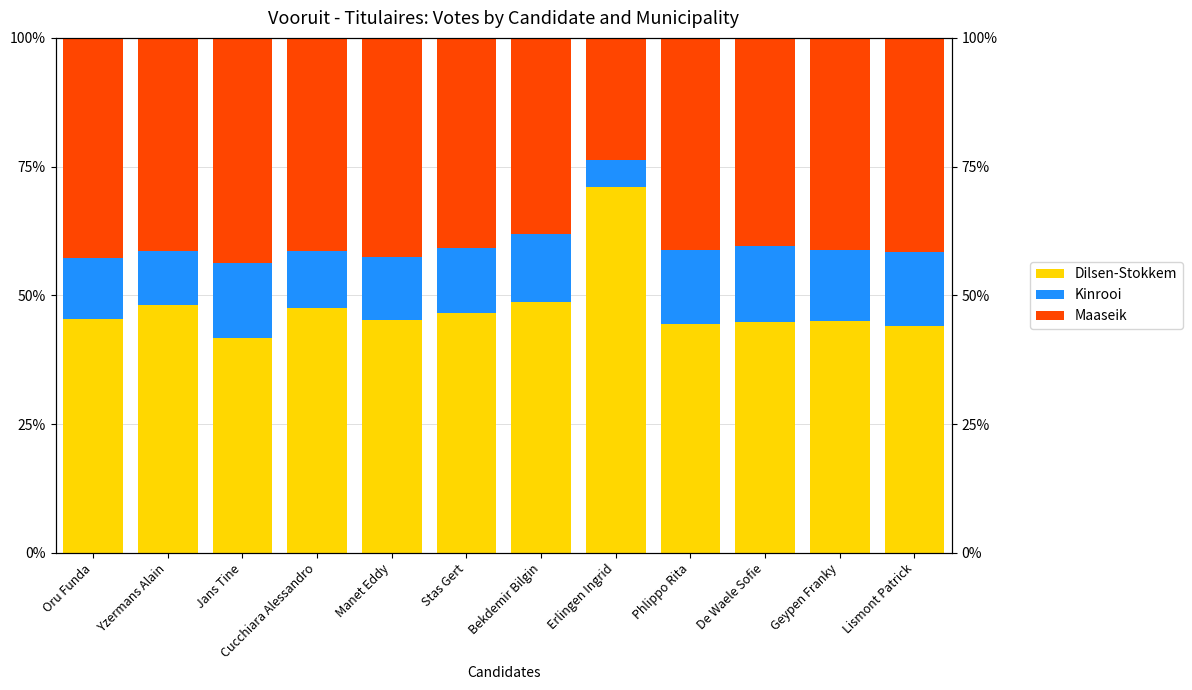

Reading right to left, list all the values displayed in this chart.

Dilsen-Stokkem: 44.1	45.1	44.7	44.4	71.0	48.7	46.6	45.2	47.6	41.6	48.2	45.5
Kinrooi: 14.3	13.7	14.9	14.3	5.4	13.2	12.7	12.2	11.1	14.7	10.4	11.9
Maaseik: 41.6	41.2	40.3	41.3	23.6	38.2	40.7	42.6	41.3	43.6	41.4	42.7